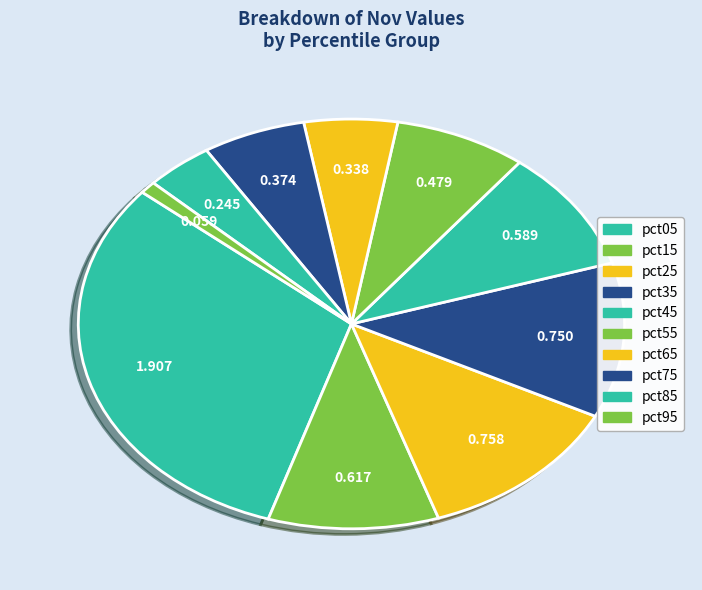

Rank the categories by value from lowest to highest.

pct95, pct85, pct65, pct75, pct55, pct45, pct15, pct35, pct25, pct05